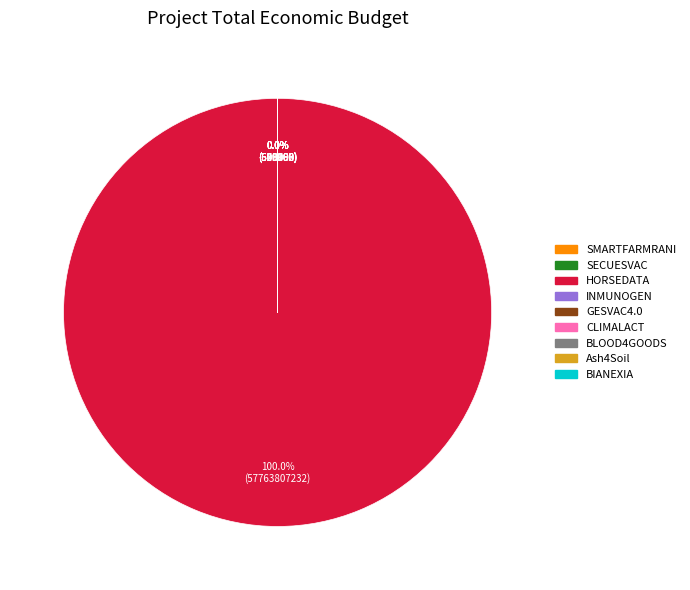

What is the change in value from SMARTFARMRANI to CLIMALACT?

+28035